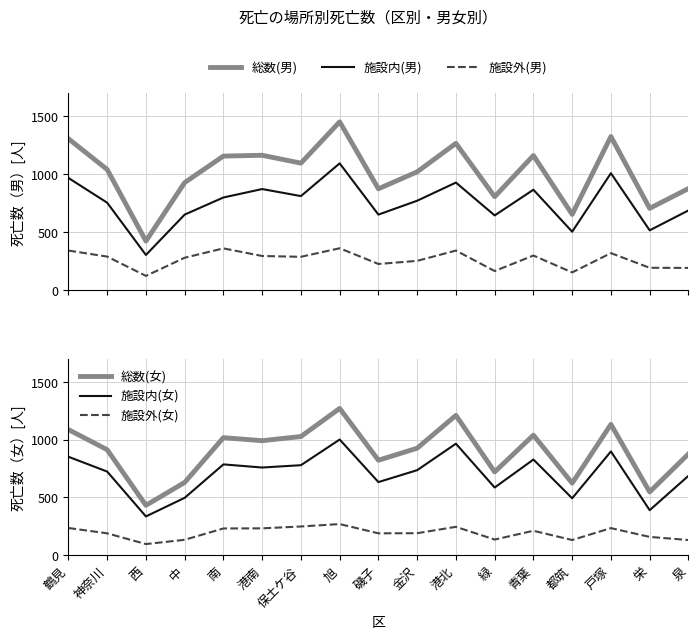

What is the lowest value of the 施設内(男) series?

301